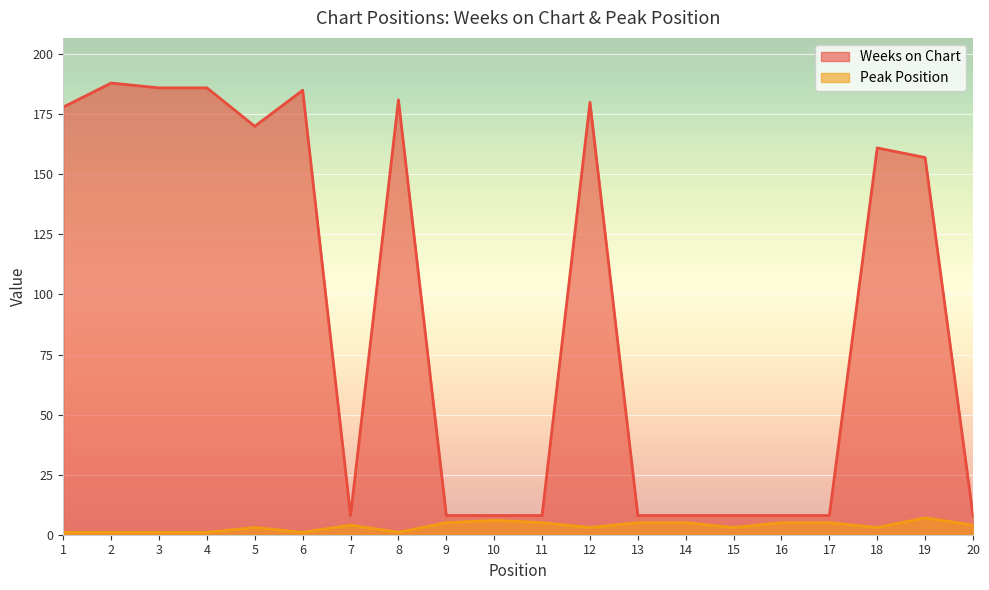

At which category is the sum across all series the highest?

2